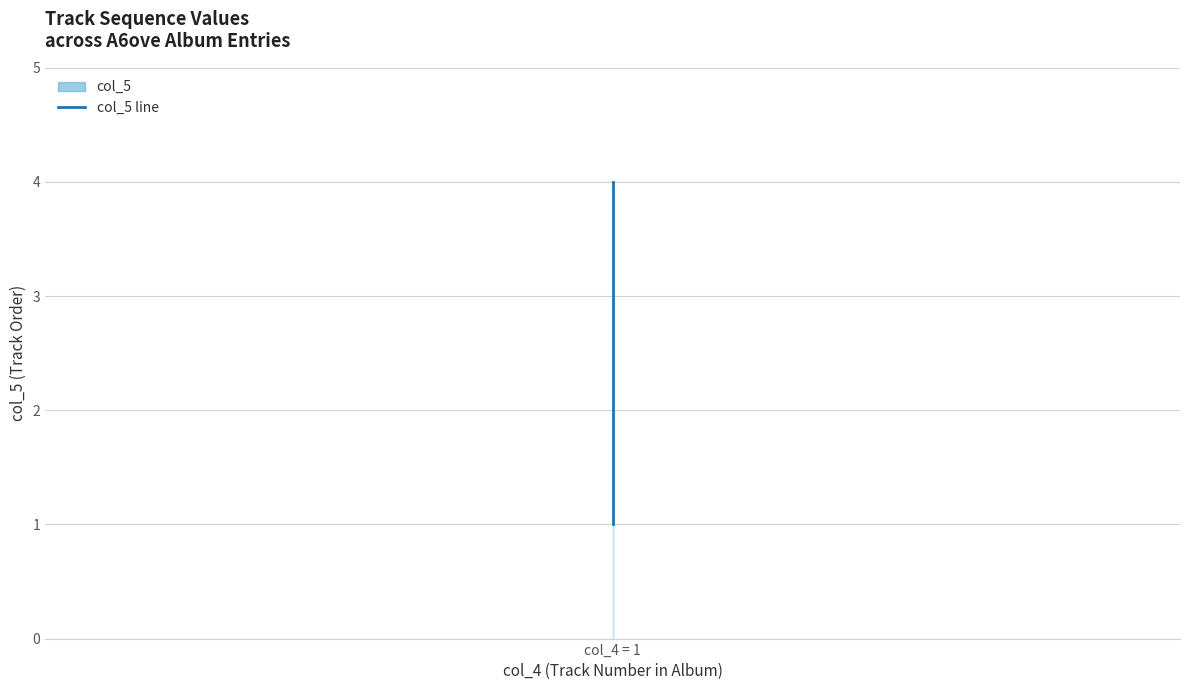

At which label is the value closest to 2?

col_4 = 1